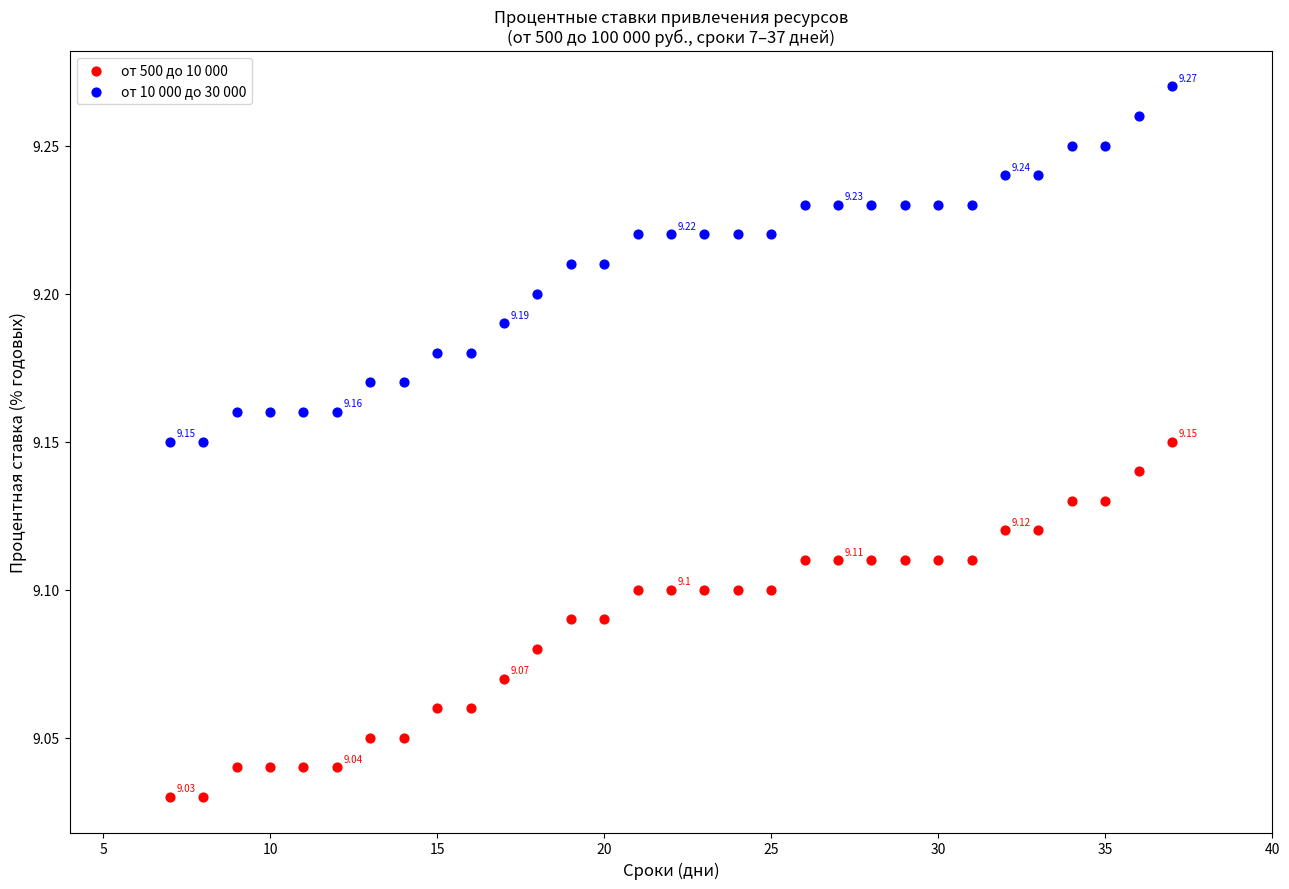

What is the X range (max minus min) for the scatter plot?

30.0